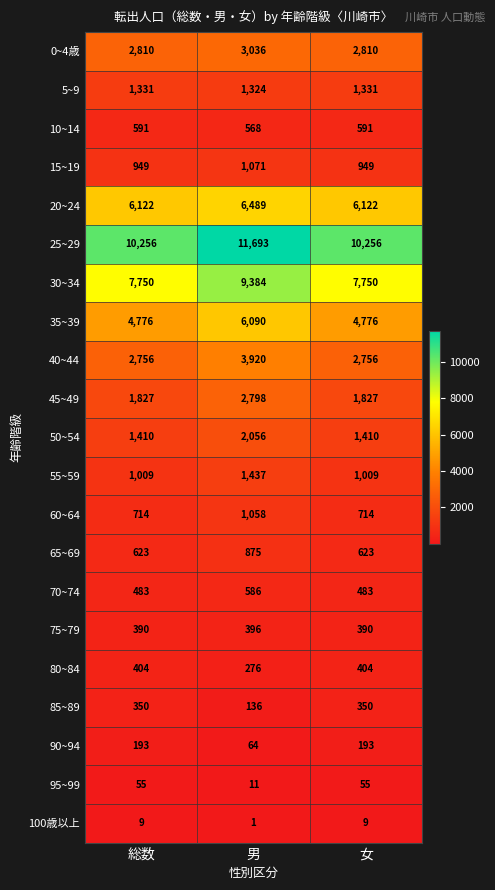

At 総数, list the series in order from smallest to largest.

100歳以上, 95~99, 90~94, 85~89, 75~79, 80~84, 70~74, 10~14, 65~69, 60~64, 15~19, 55~59, 5~9, 50~54, 45~49, 40~44, 0~4歳, 35~39, 20~24, 30~34, 25~29